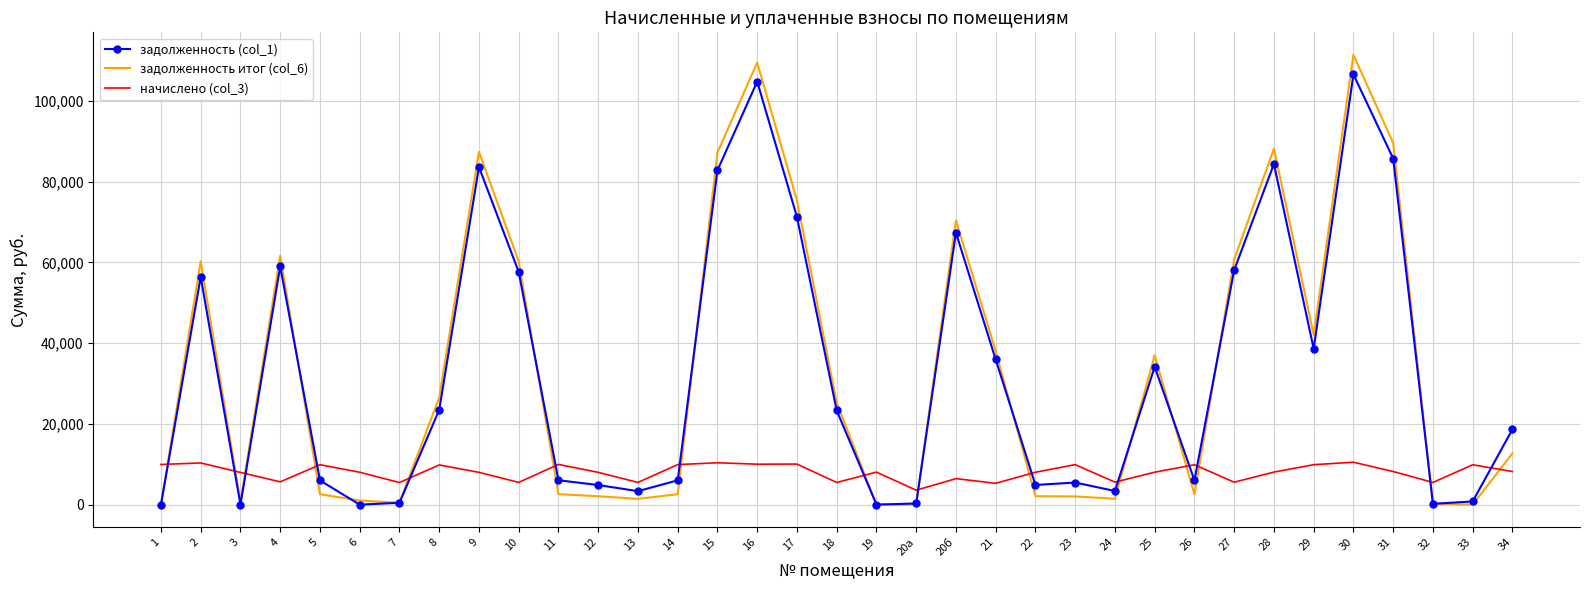

Which series has the widest spread of values?

задолженность итог (col_6)